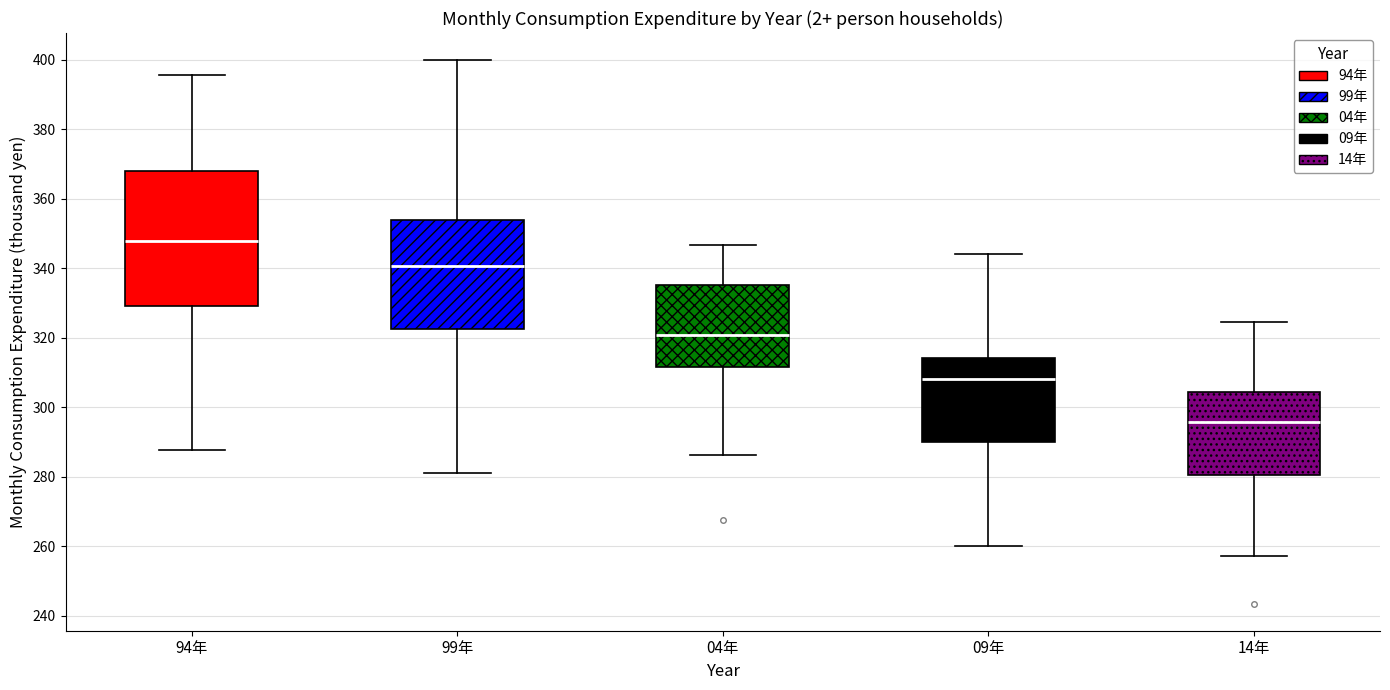

Comparing the boxes themselves (not the whiskers), which one is the tallest?

94年